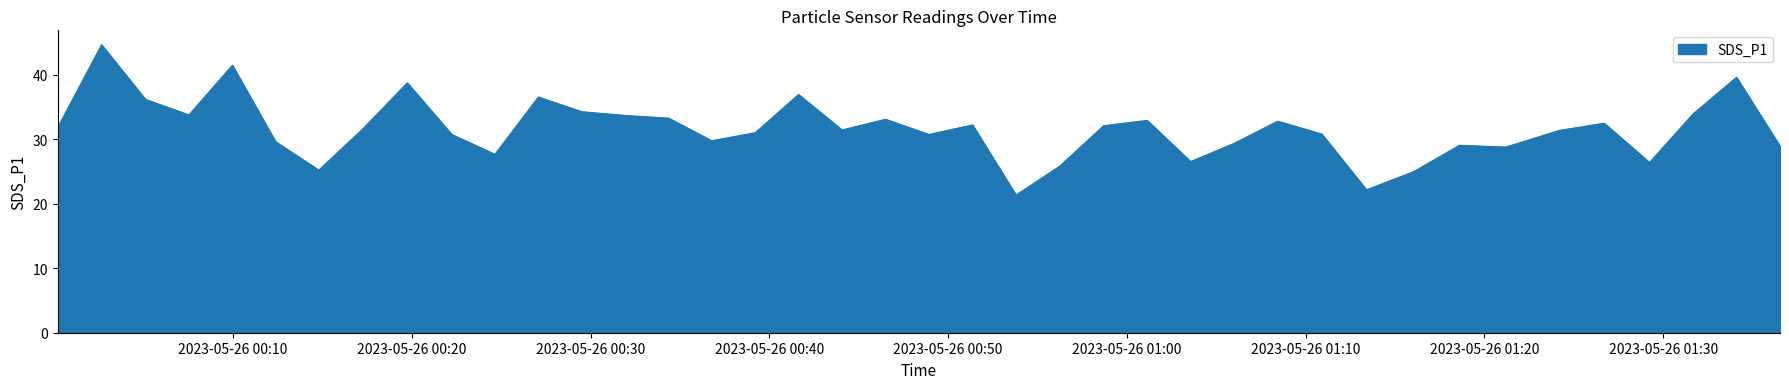

What is the difference between the maximum and minimum values?

23.3